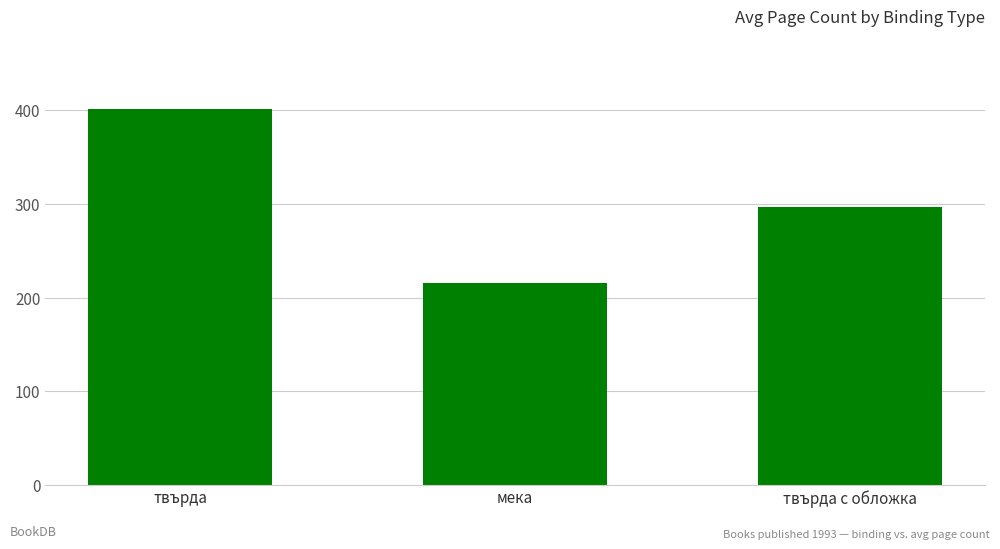

Reading right to left, extract all data points from this chart.

твърда с обложка=297.0	мека=215.9	твърда=401.8